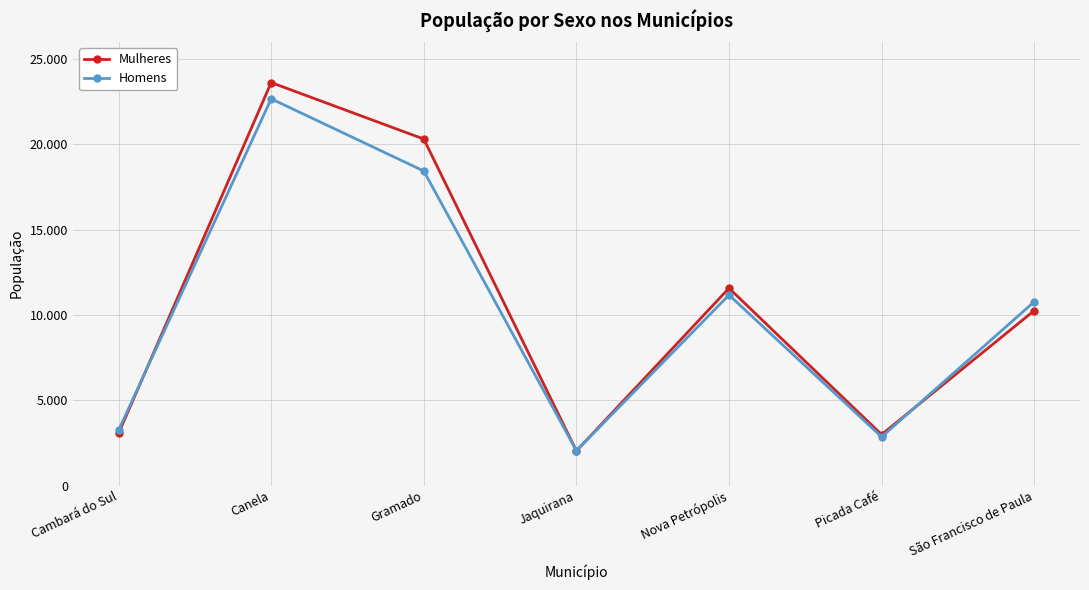

Rank the series by their maximum value, from lowest to highest.

Homens, Mulheres